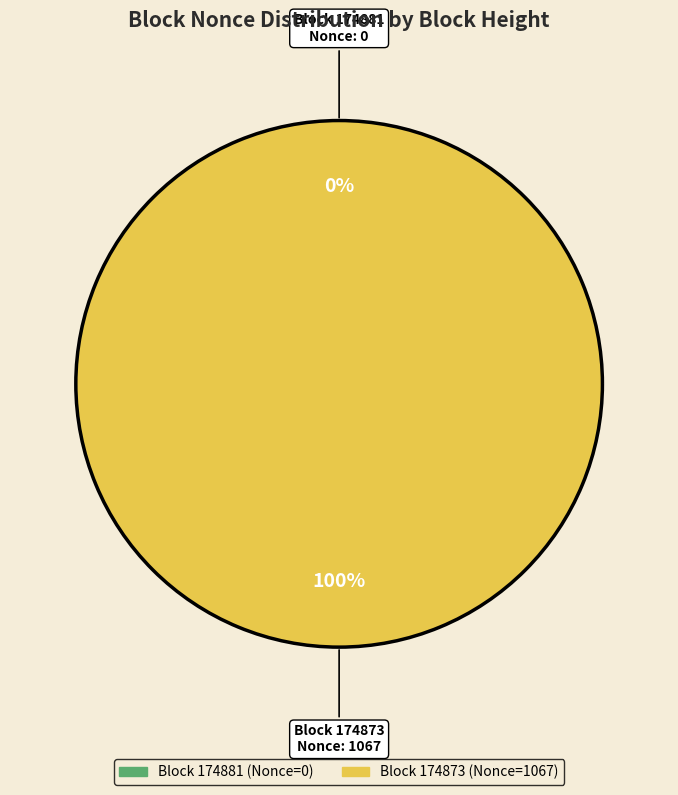

Combined, do 174873 and 174881 account for over 50%?

Yes